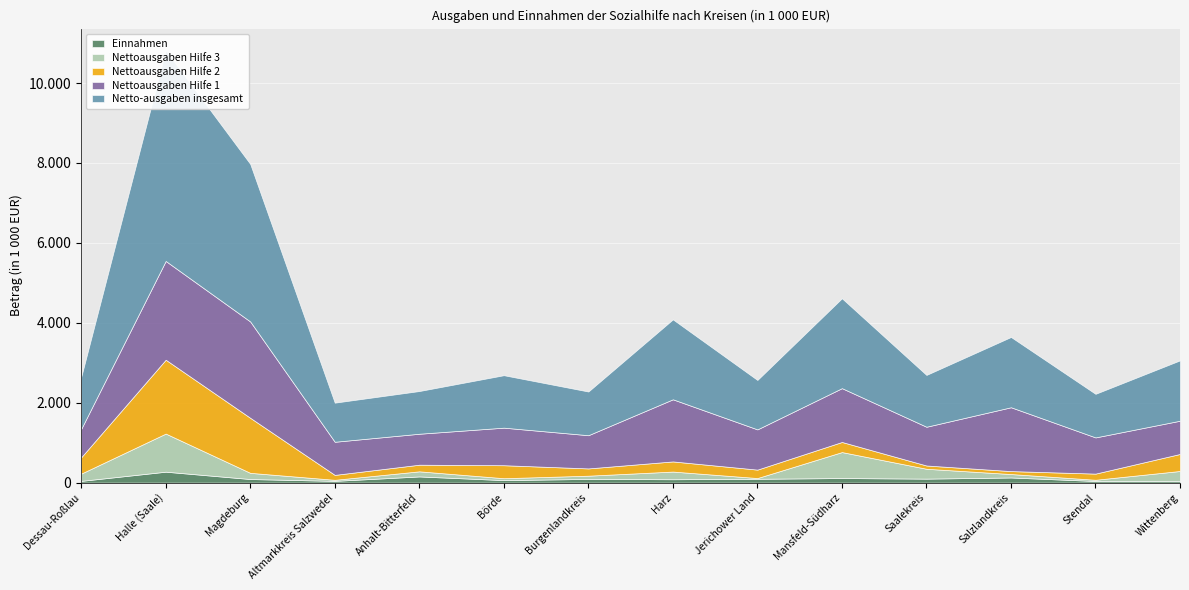

In Einnahmen, how many points are higher than both neighbors (excluding endpoints)?

5